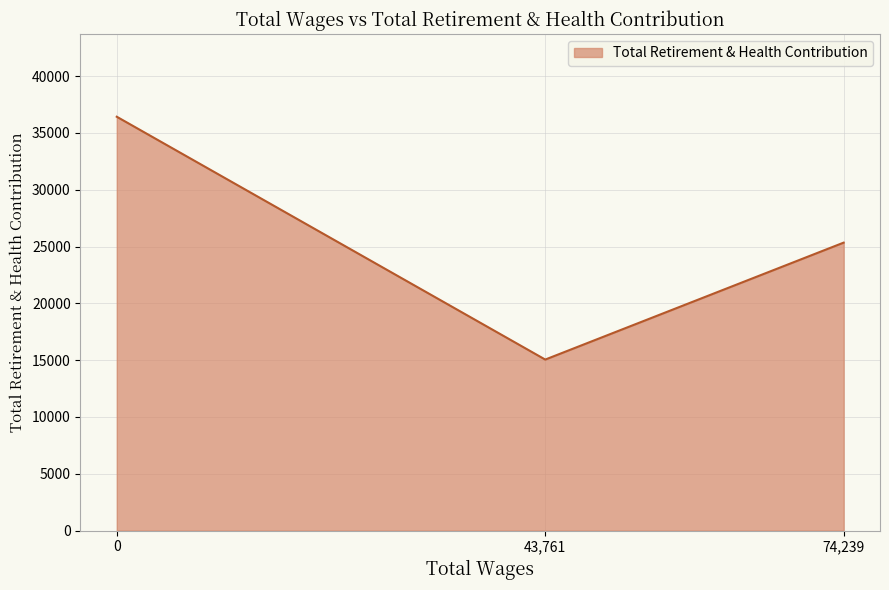

At which category does the chart reach its minimum across all series?

43,761